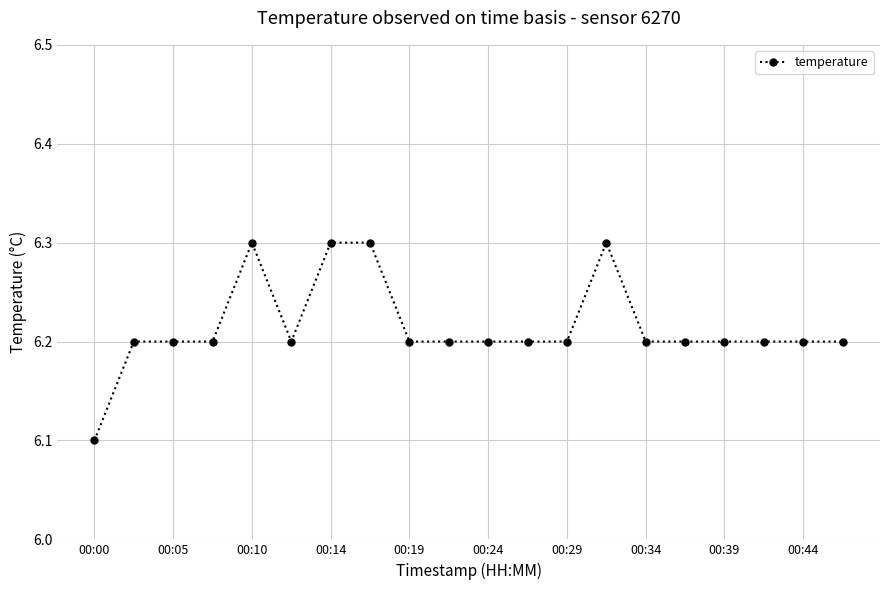

True or false: the data has more than 0 interior local peaks.

True